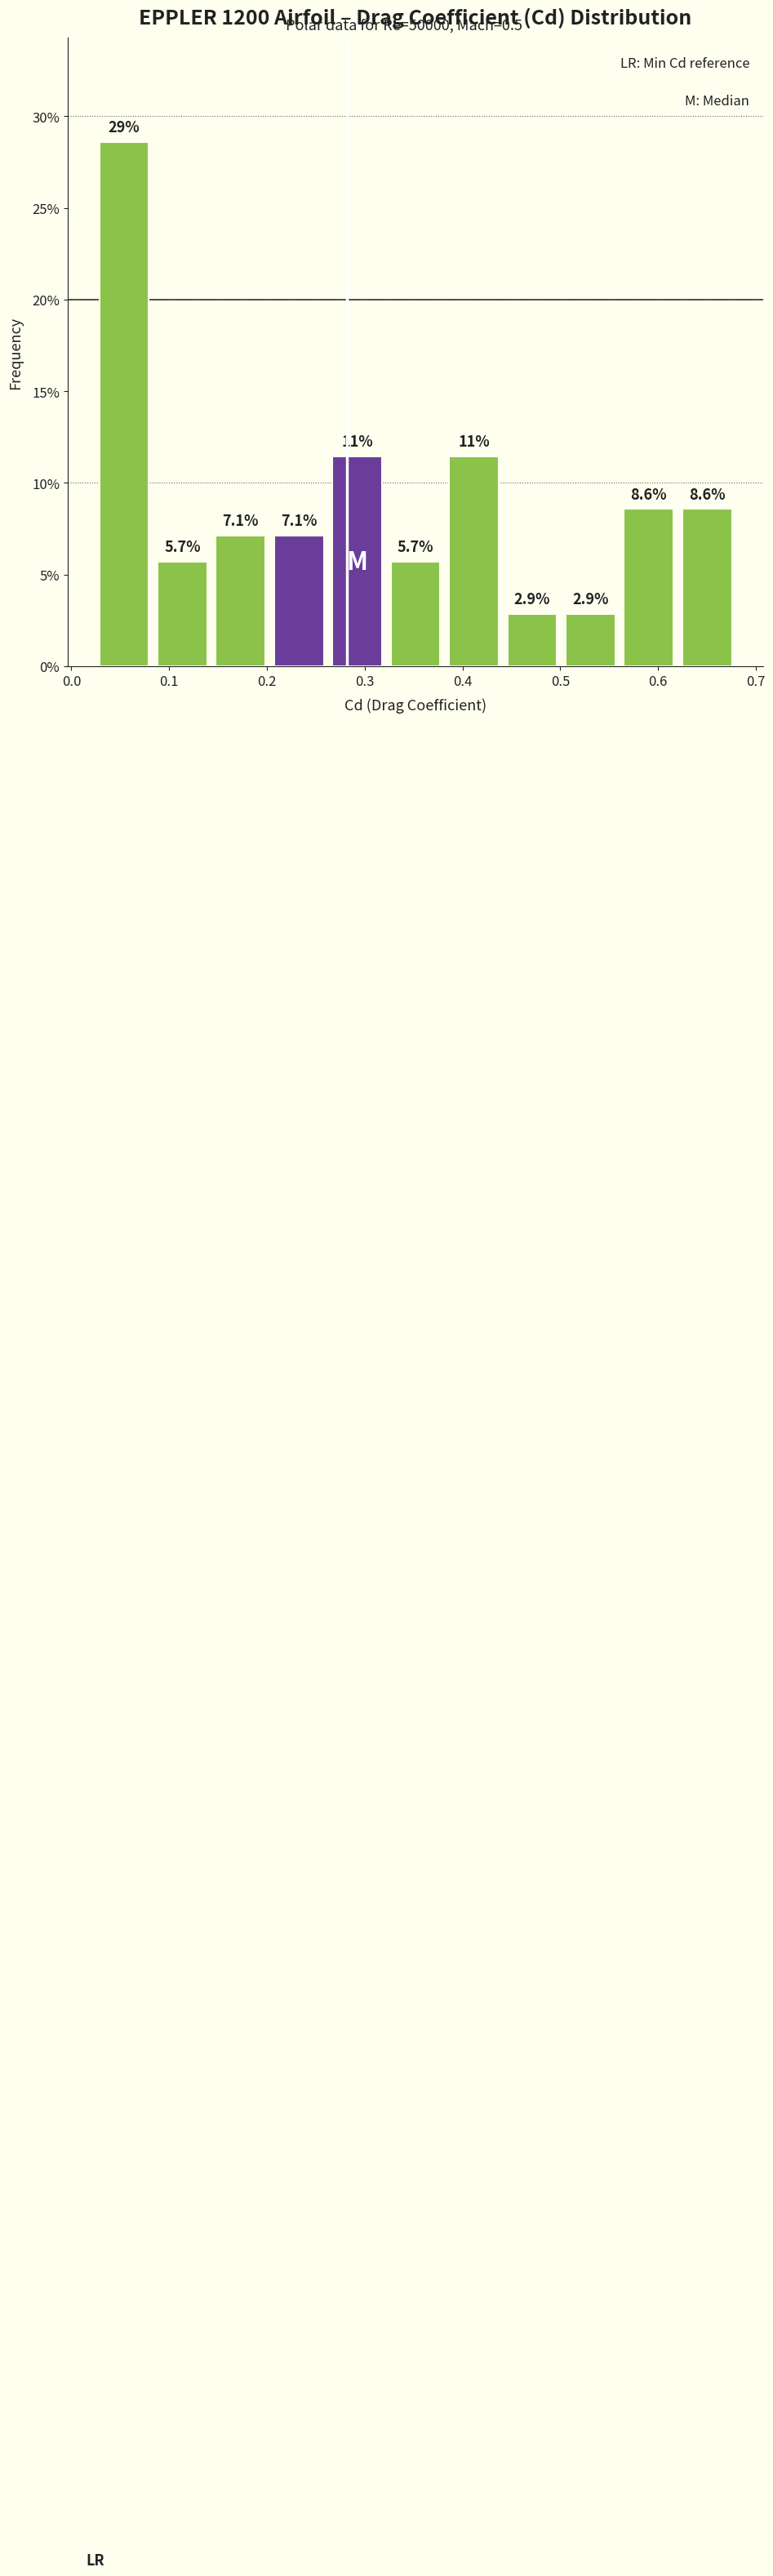

Over which range of the x-axis is the bar tallest?

0.02 to 0.08